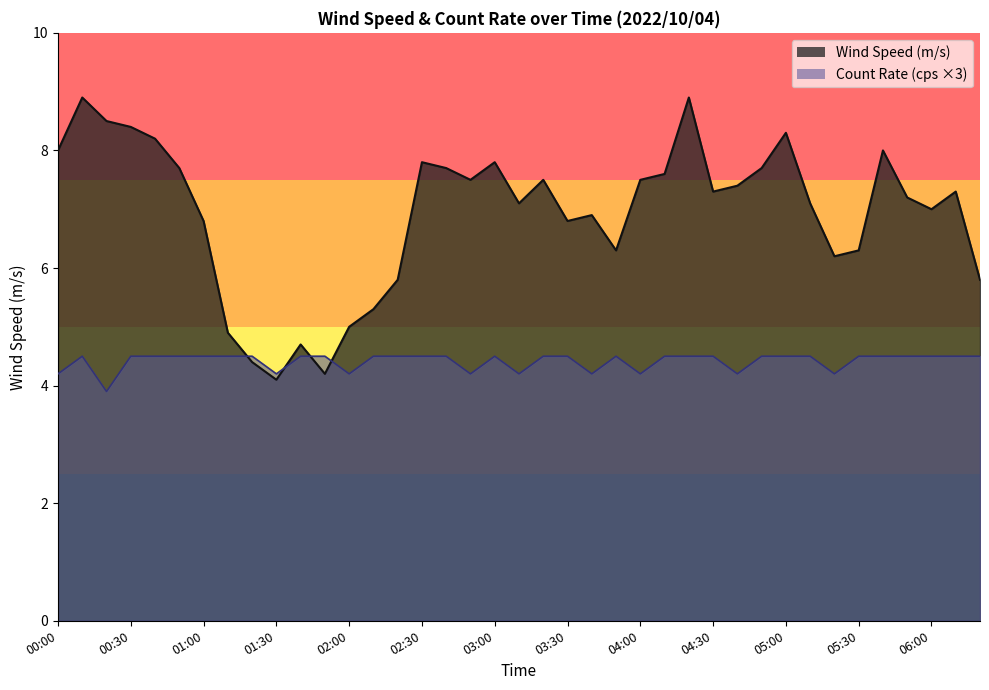

What is the difference between the second highest and second lowest values in the Wind Speed (m/s) series?

4.7